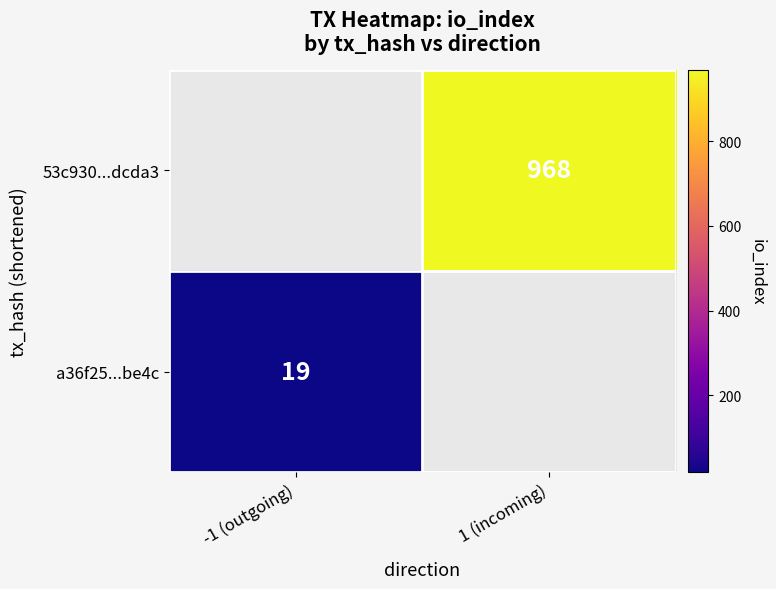

Count the number of data series in this chart.

2